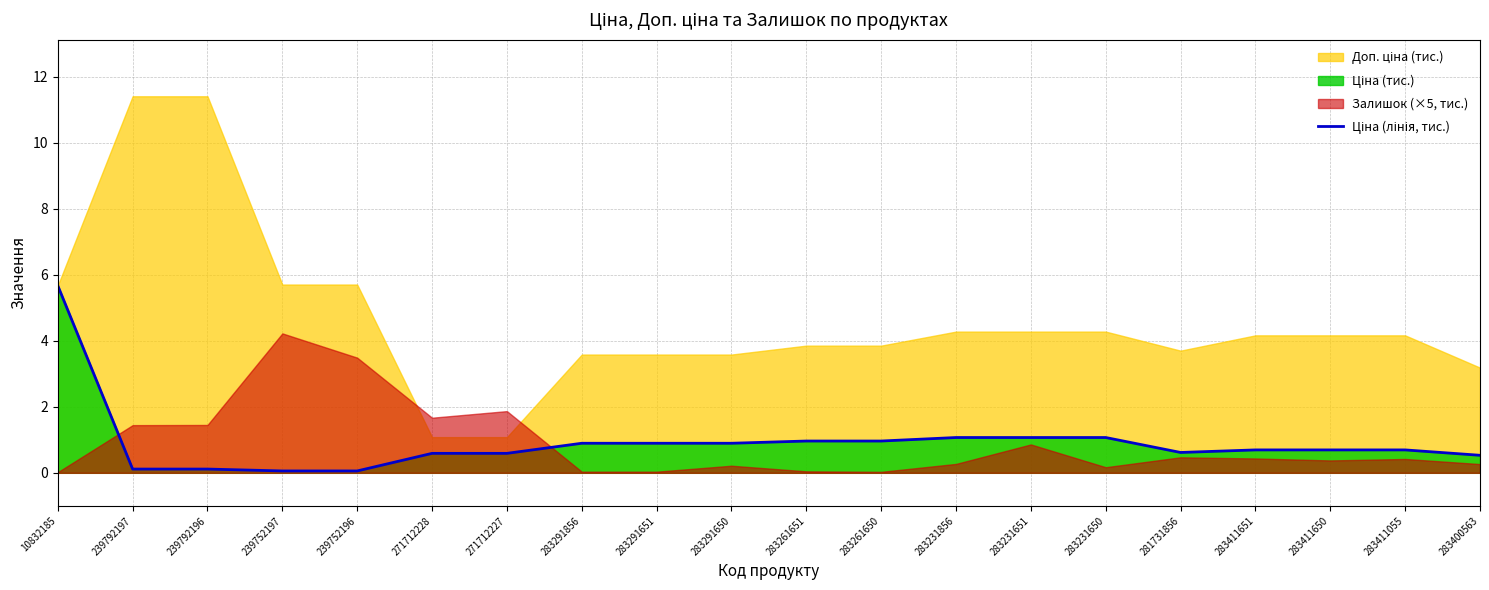

What is the difference between the values at 283291650 and 283411055?

0.2